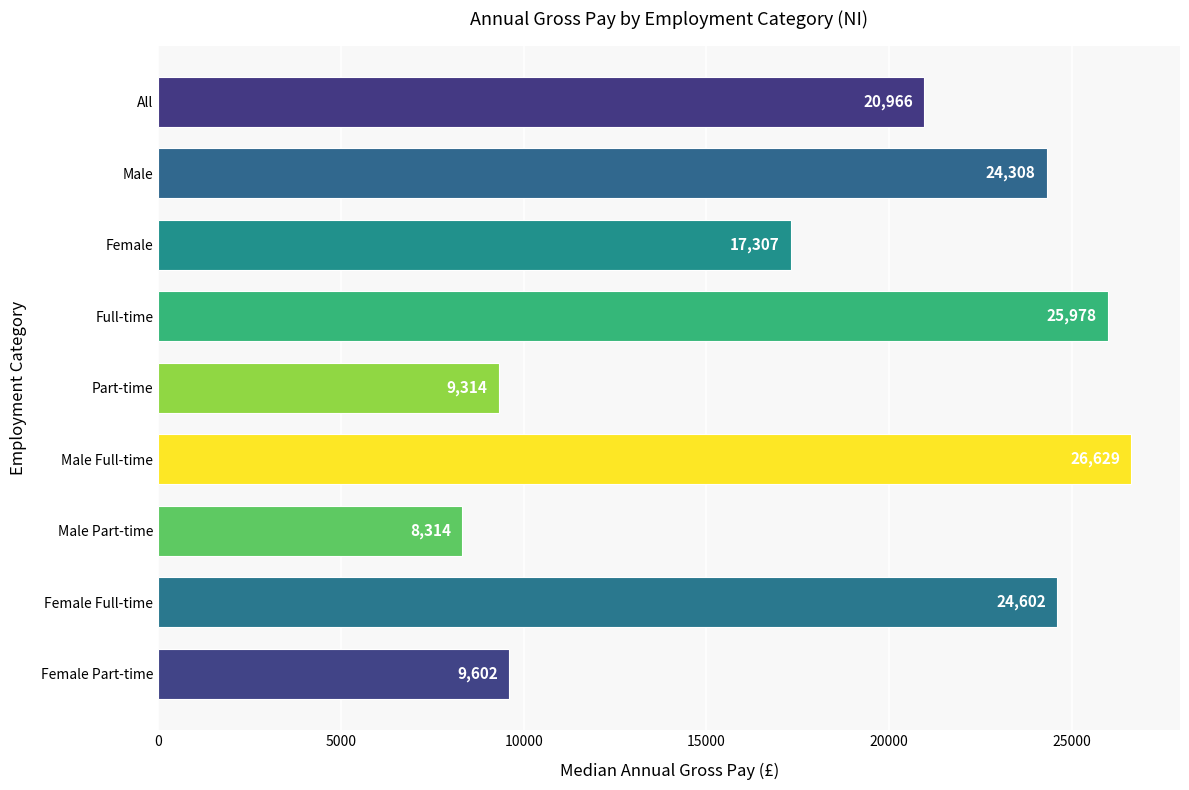

Rank the categories by value from highest to lowest.

Male Full-time, Full-time, Female Full-time, Male, All, Female, Female Part-time, Part-time, Male Part-time